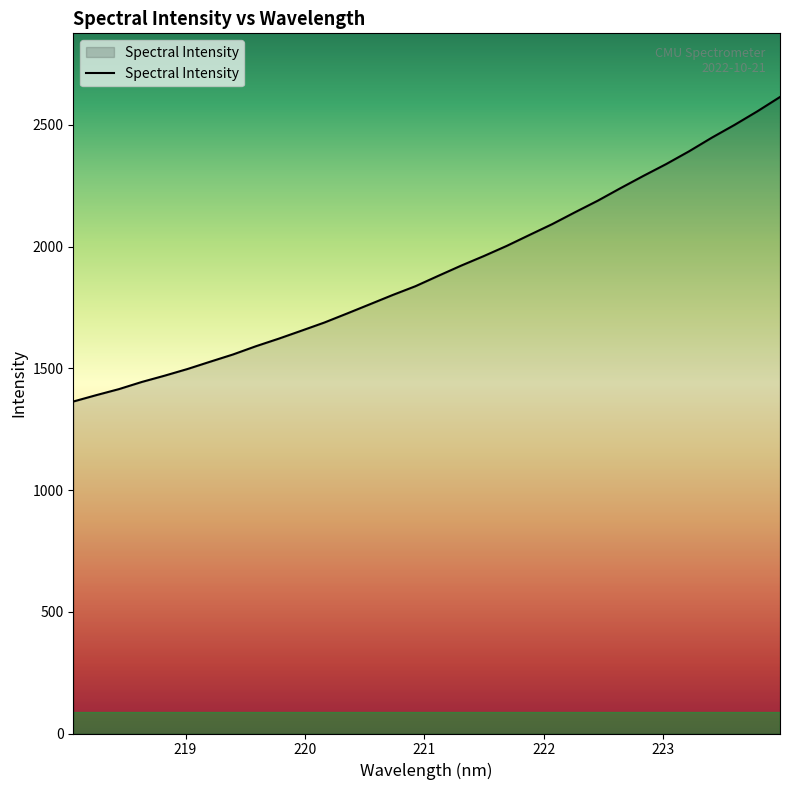

What is the smallest value displayed?

1363.4